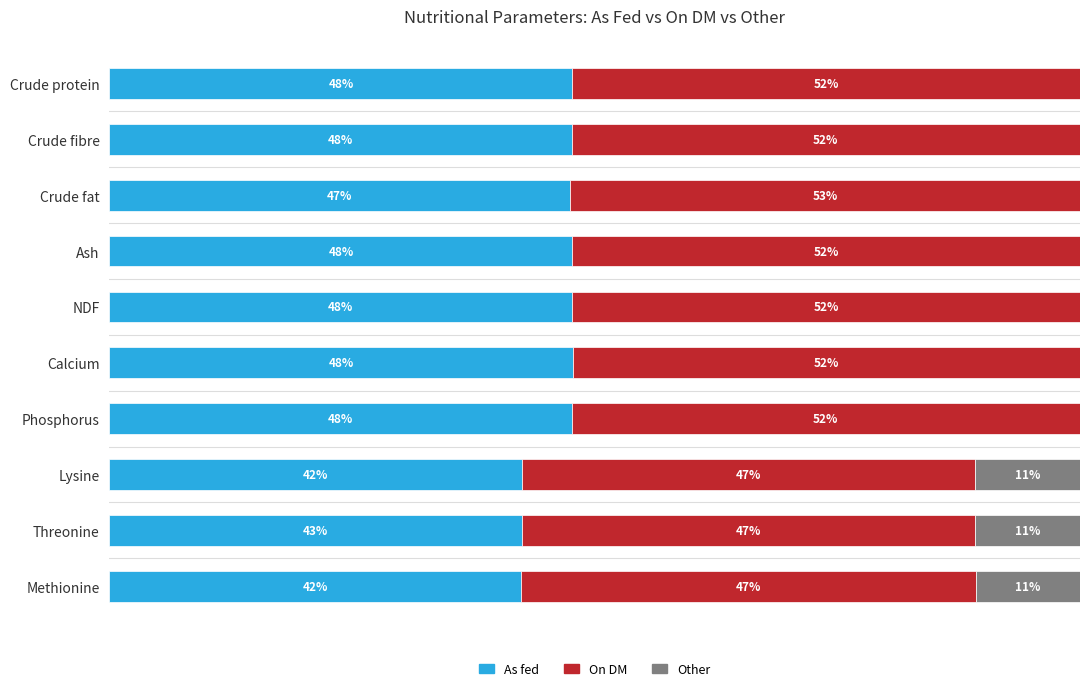

What are all the series names shown in the legend?

As fed, On DM, Other